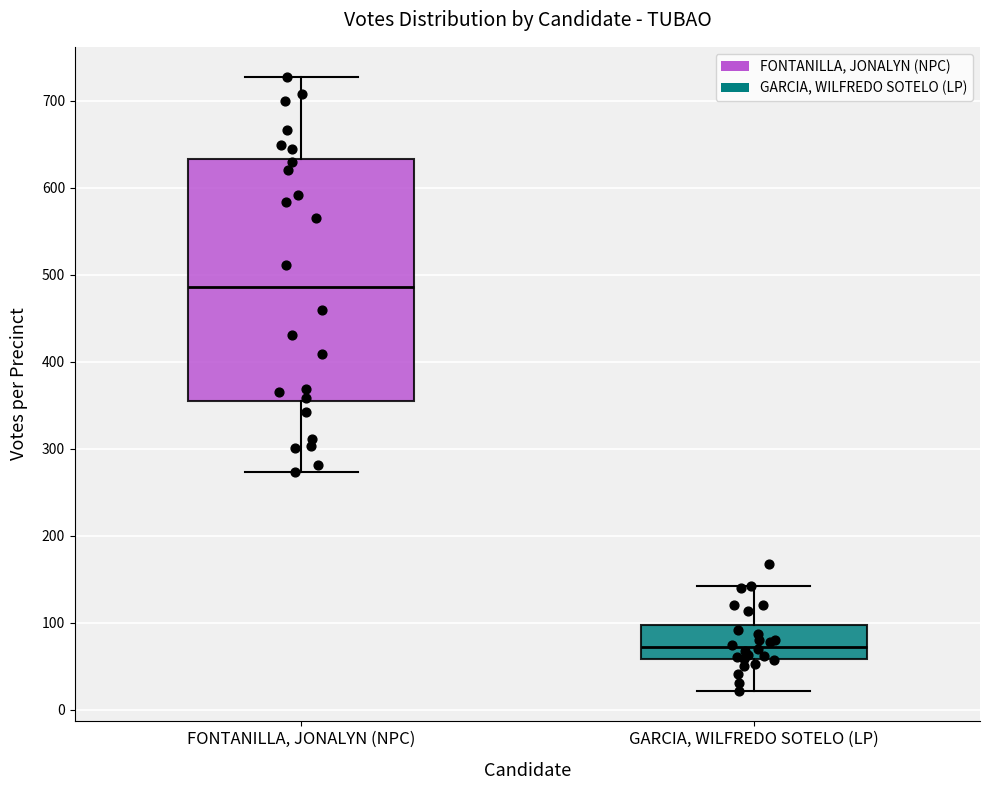

Which box has the lowest median line?

GARCIA, WILFREDO SOTELO (LP)